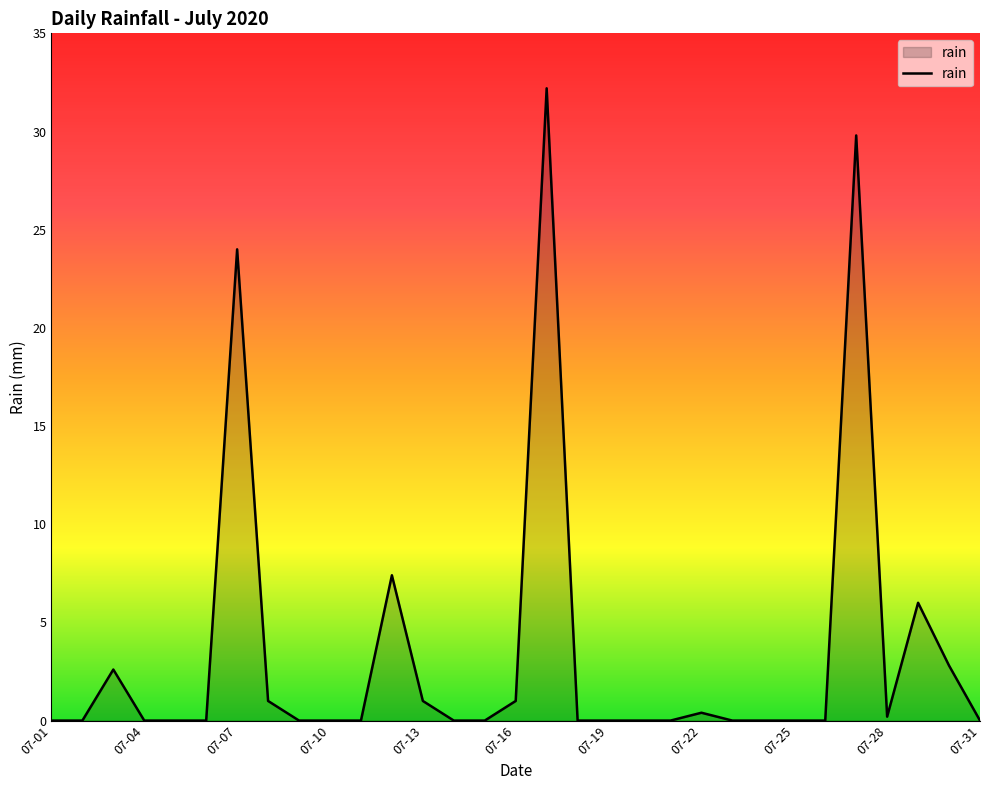

How many lines are shown in the chart?

1